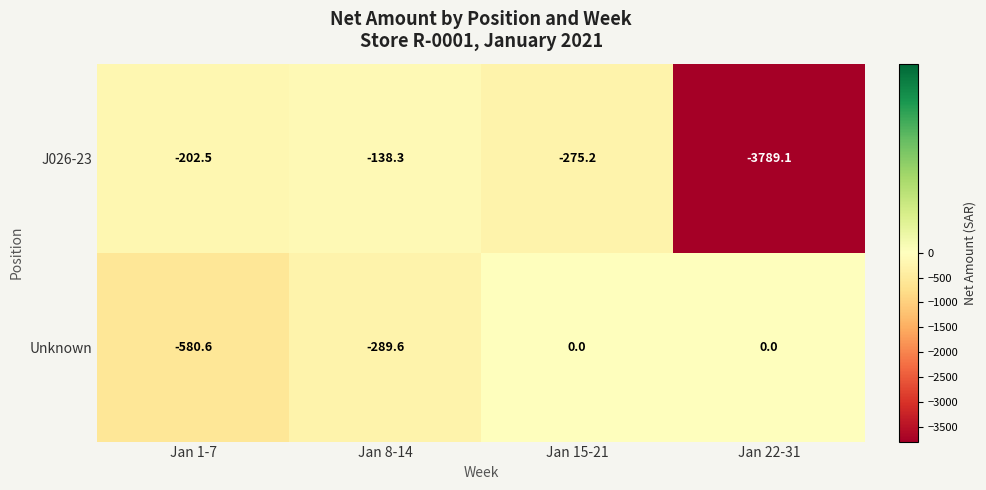

What is the difference between the maximum and minimum values in the Unknown series?

580.6